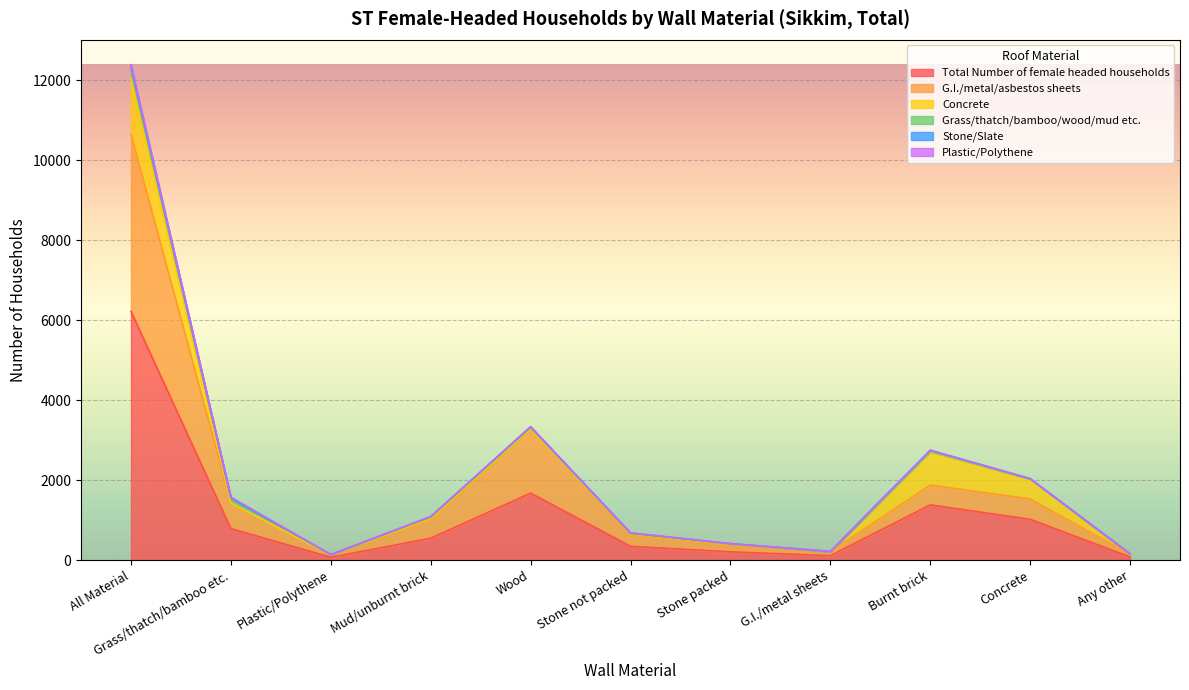

What position from the left is G.I./metal sheets?

8